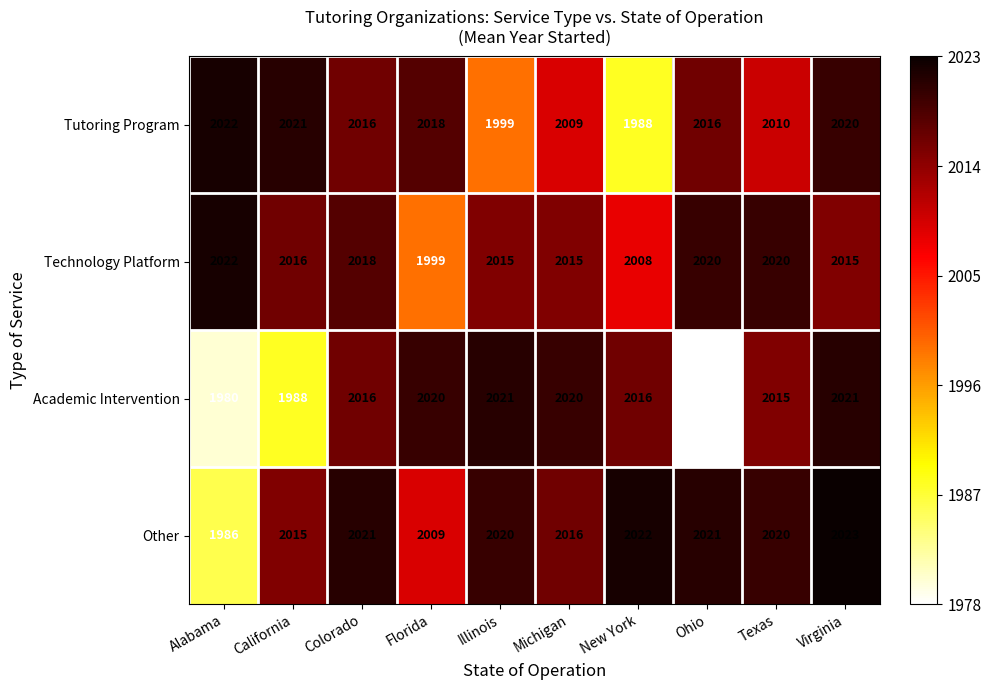

At which label does Other first exceed 2020?

Colorado